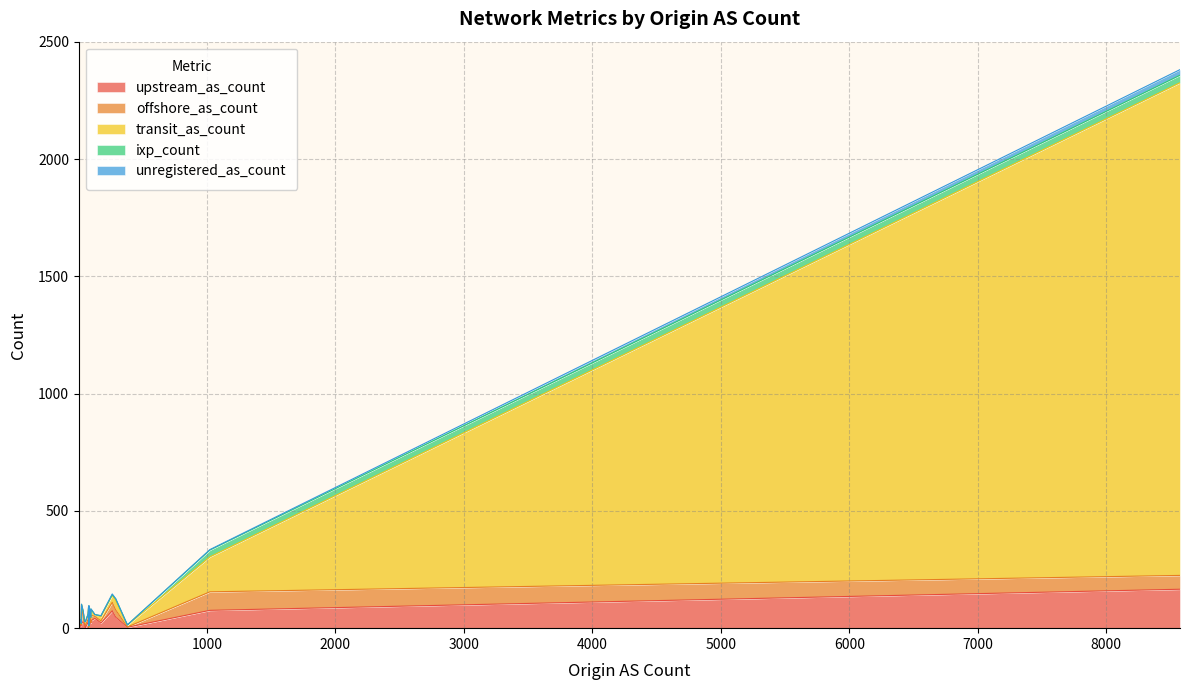

True or false: ixp_count and upstream_as_count intersect in this chart.

False